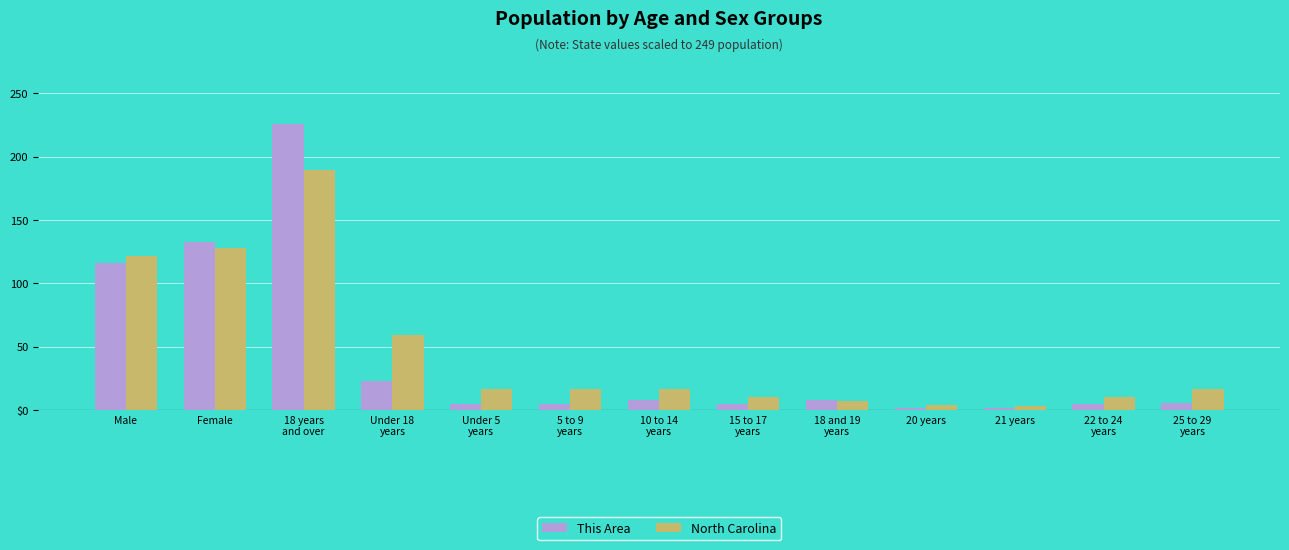

What is the difference between the maximum and minimum values in the This Area series?

224.0